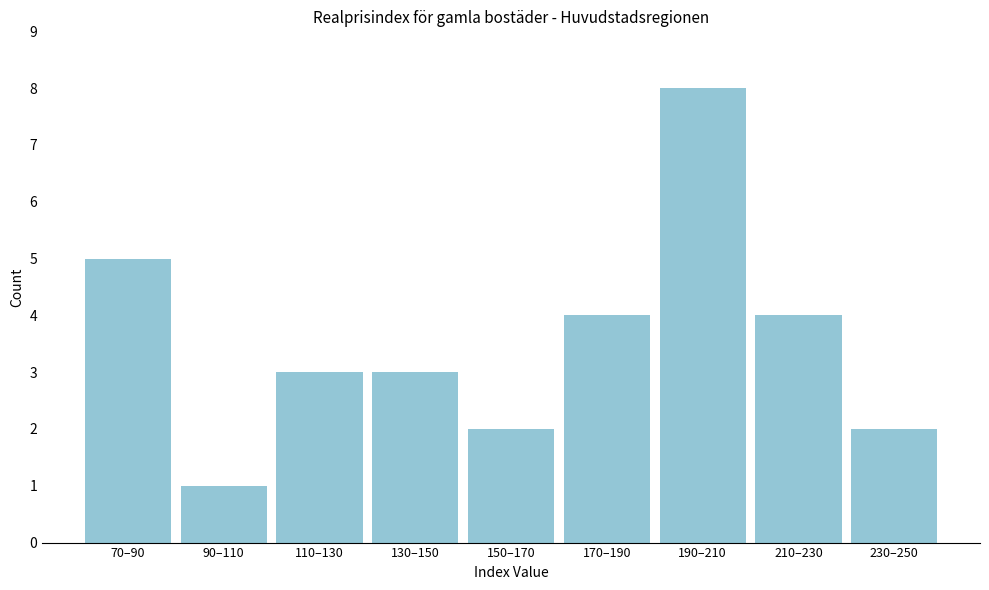

Reading left to right, what are all the values shown in this chart?

70–90=5	90–110=1	110–130=3	130–150=3	150–170=2	170–190=4	190–210=8	210–230=4	230–250=2